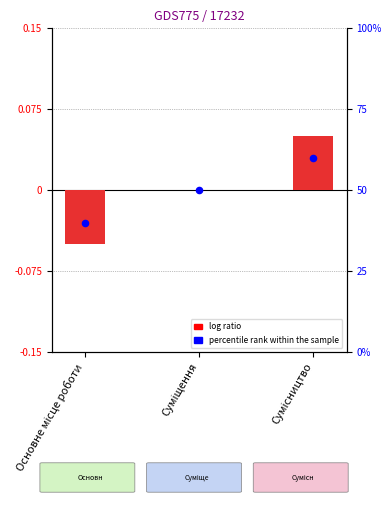

Is the value of percentile rank within the sample at Суміщення greater than the value of Ідентифікатор at Сумісництво?

No